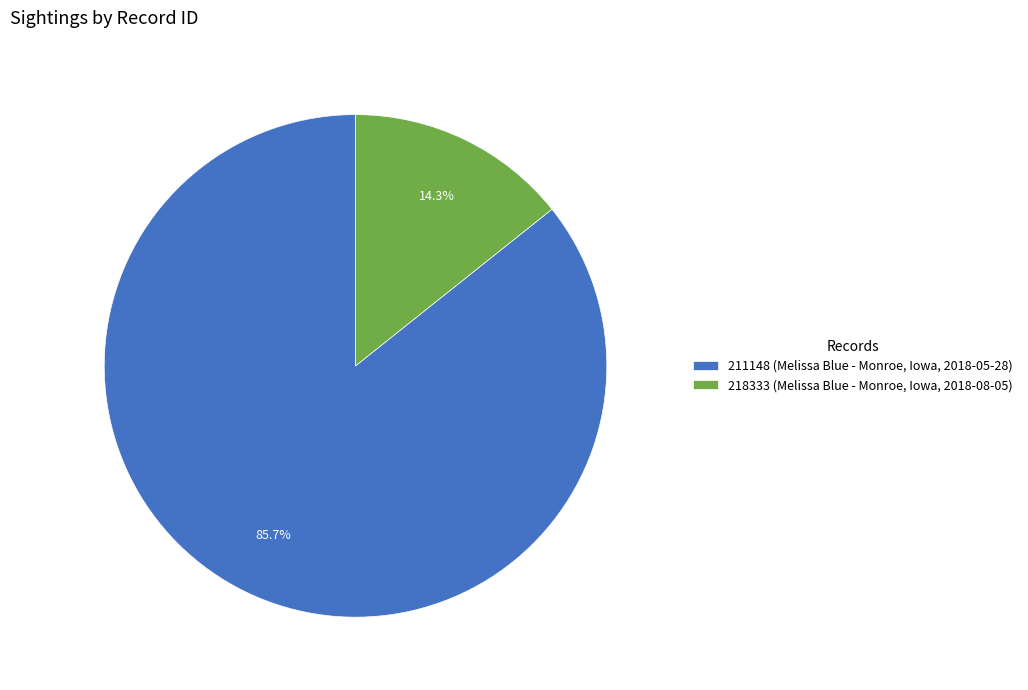

Count the number of slices in the pie.

2